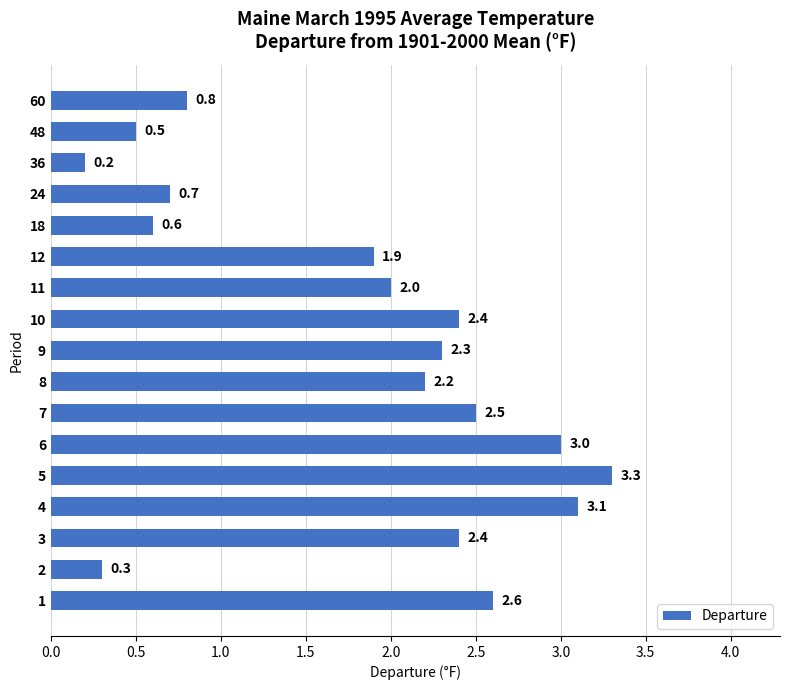

Where is the data nearest to the value 1?

60